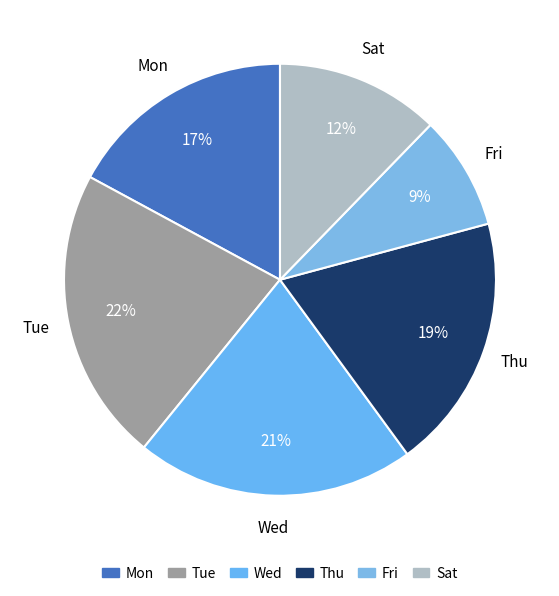

To the nearest percent, what is the difference between the Sat and Wed slice percentages?

9%